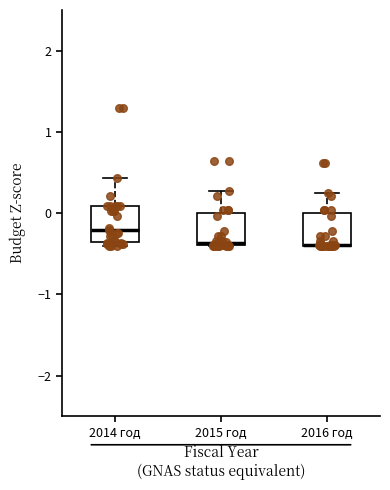

Reading left to right, transcribe this box plot: for each box, give where its median line is, the range the box spans, and where its two whiskers end, as read against the y-axis. The values are not printed on the chart, so give them approximately, as read against the axis.

2014 год: median -0.2, box -0.4 to 0.1, whiskers -0.4 (just below the box's lower edge) to 0.4
2015 год: median -0.4 (just above the box's lower edge), box -0.4 to 0.0, whiskers -0.4 to 0.3
2016 год: median -0.4 (drawn on the box's lower edge), box -0.4 to 0.0, whiskers -0.4 to 0.2